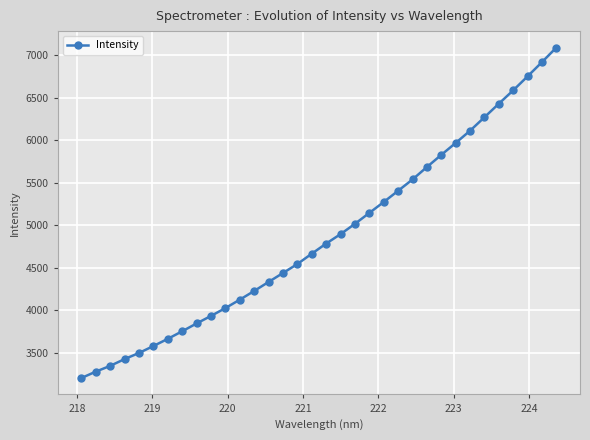

What is the minimum value shown in the chart?

3206.6